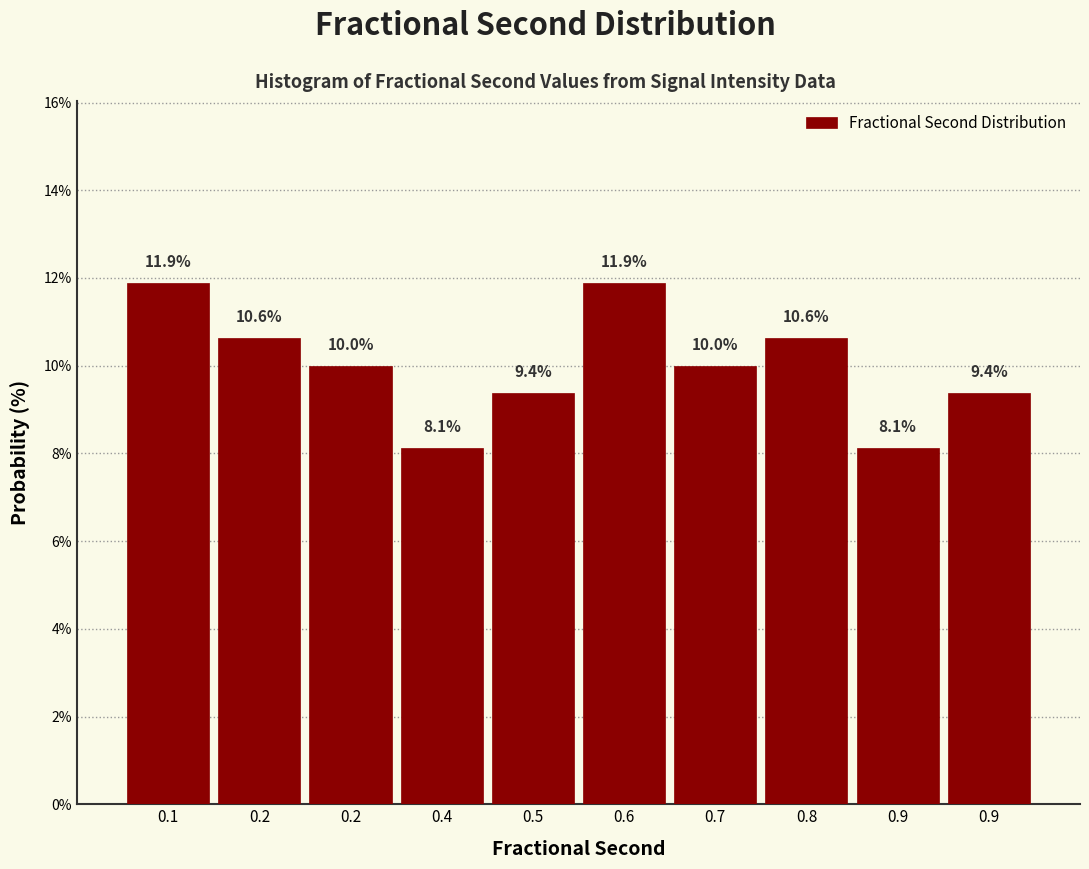

How many distinct data groups are displayed?

1